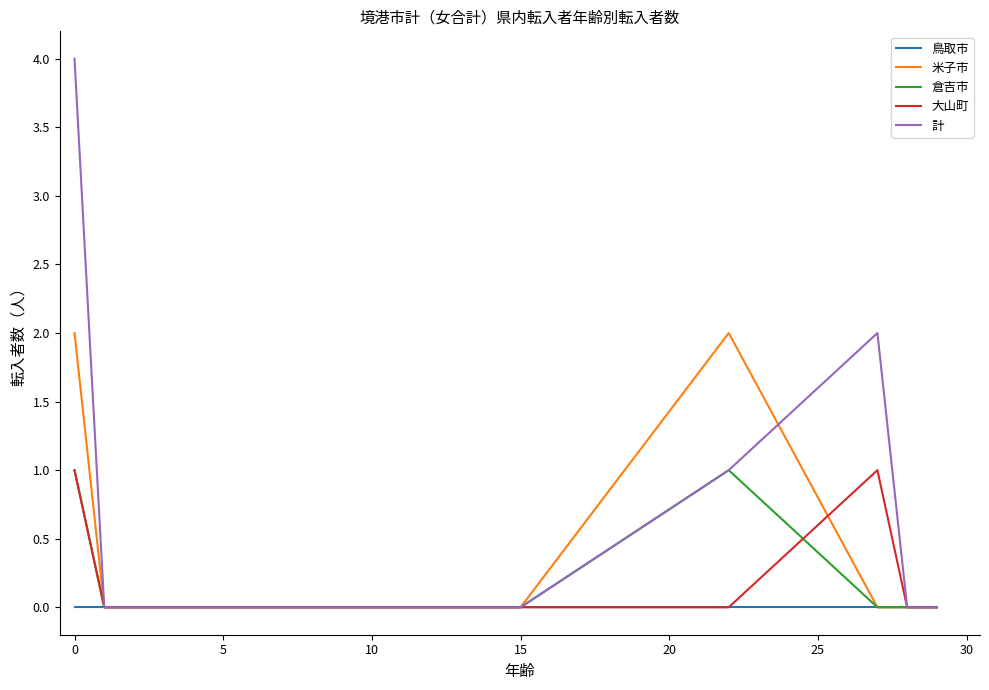

Count the 米子市 values in the range 0 to 1.

18